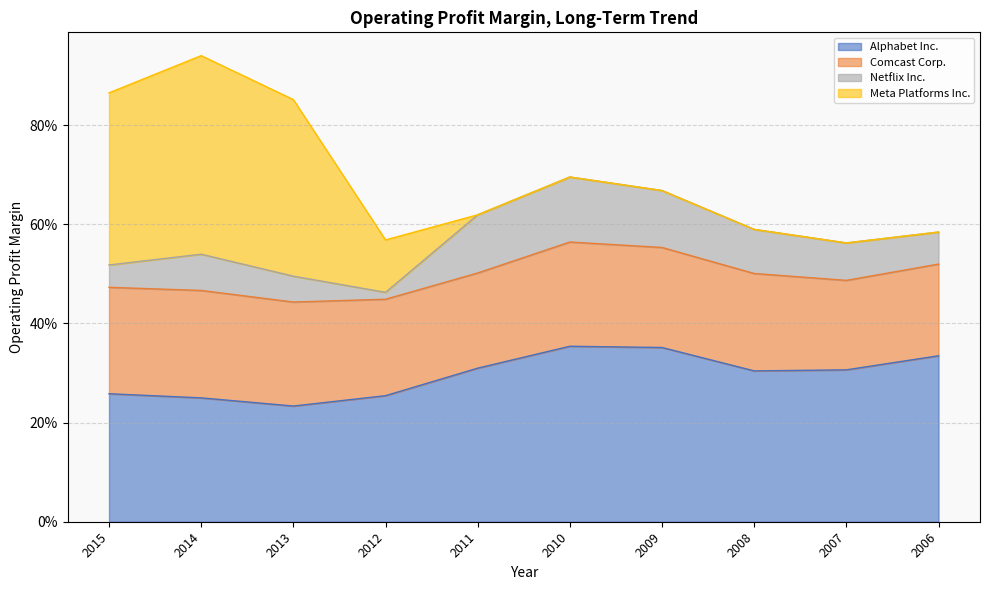

Reading left to right, transcribe all the data shown in this chart.

Alphabet Inc.: 2015=0.3	2014=0.2	2013=0.2	2012=0.3	2011=0.3	2010=0.4	2009=0.4	2008=0.3	2007=0.3	2006=0.3
Comcast Corp.: 2015=0.2	2014=0.2	2013=0.2	2012=0.2	2011=0.2	2010=0.2	2009=0.2	2008=0.2	2007=0.2	2006=0.2
Netflix Inc.: 2015=0.0	2014=0.1	2013=0.1	2012=0.0	2011=0.1	2010=0.1	2009=0.1	2008=0.1	2007=0.1	2006=0.1
Meta Platforms Inc.: 2015=0.3	2014=0.4	2013=0.4	2012=0.1	2011=0.0	2010=0.0	2009=0.0	2008=0.0	2007=0.0	2006=0.0